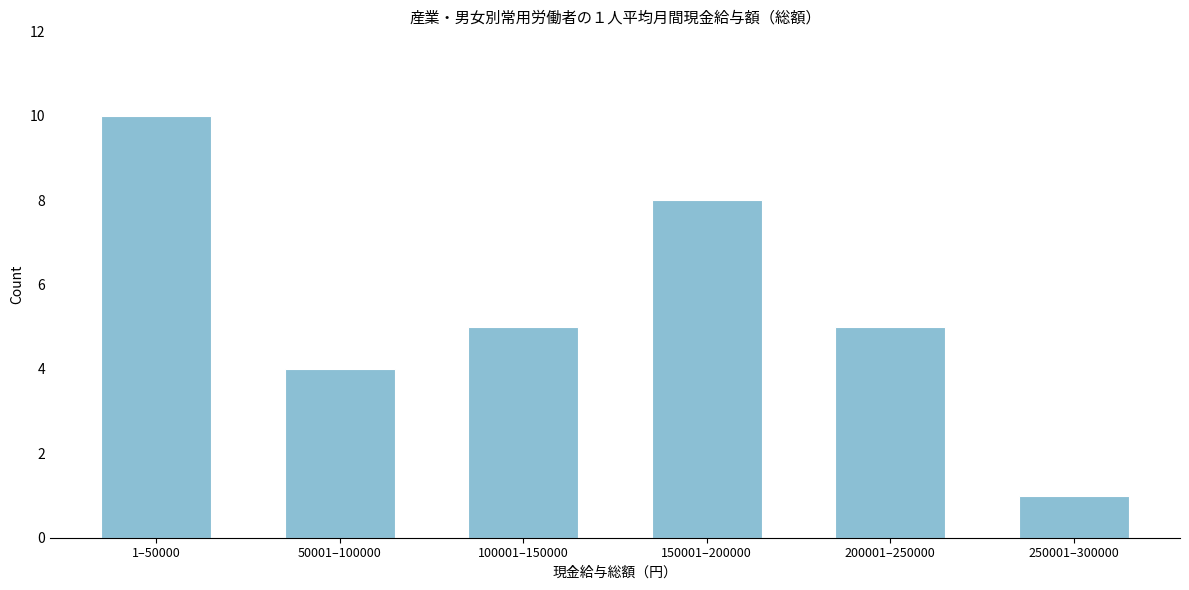

Reading left to right, transcribe all the data shown in this chart.

1–50000=10	50001–100000=4	100001–150000=5	150001–200000=8	200001–250000=5	250001–300000=1